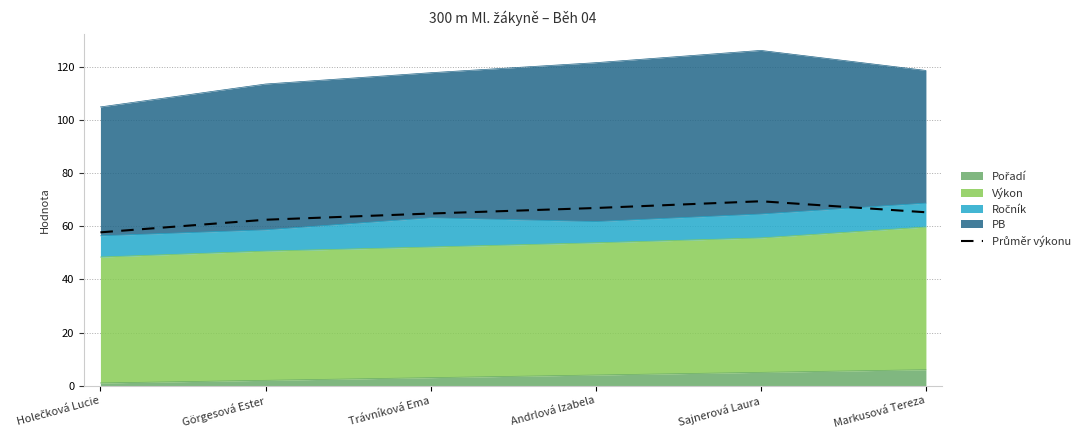

What is the maximum value shown in the chart?

69.4